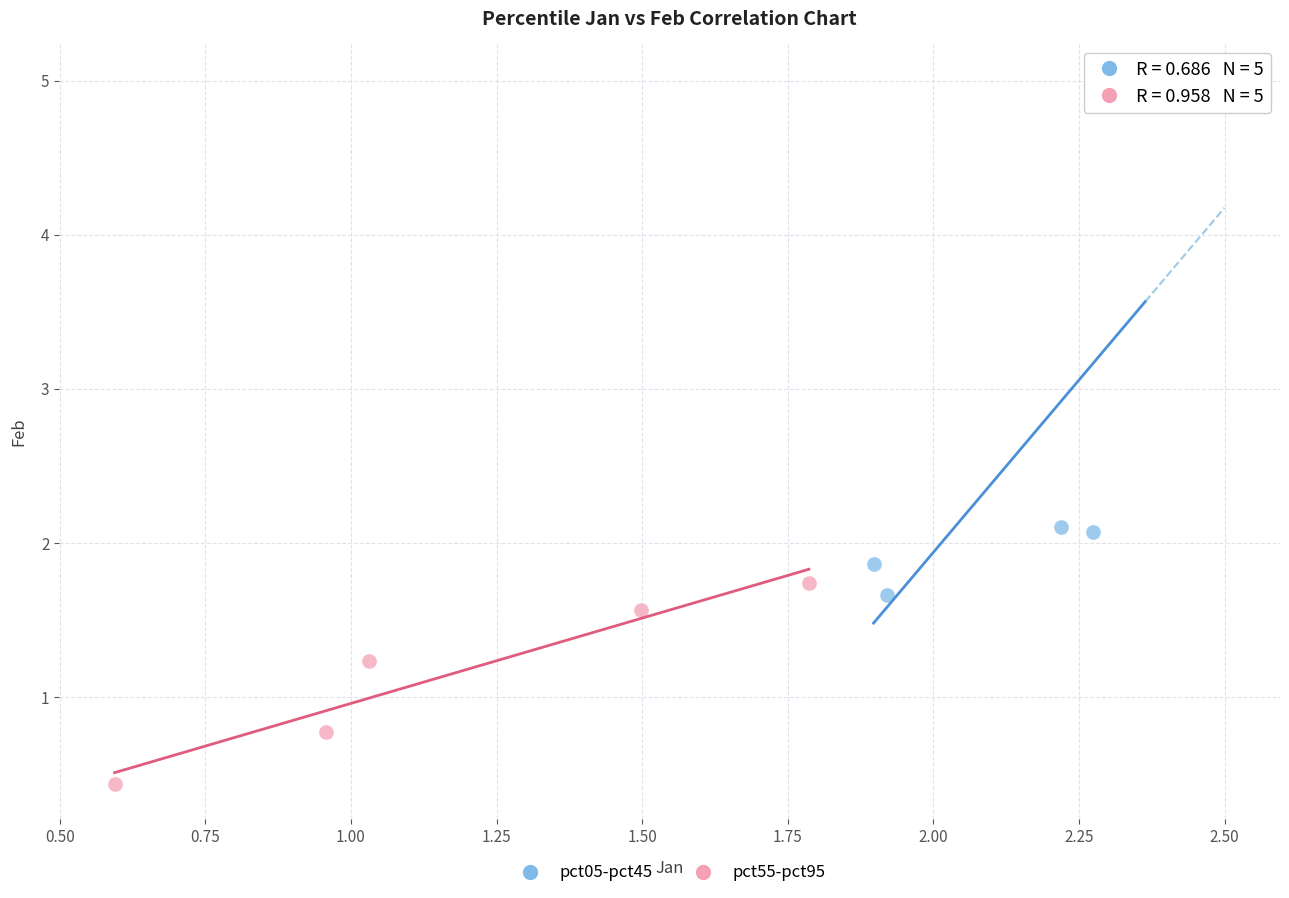

Which series reaches the minimum Y coordinate?

pct55-pct95